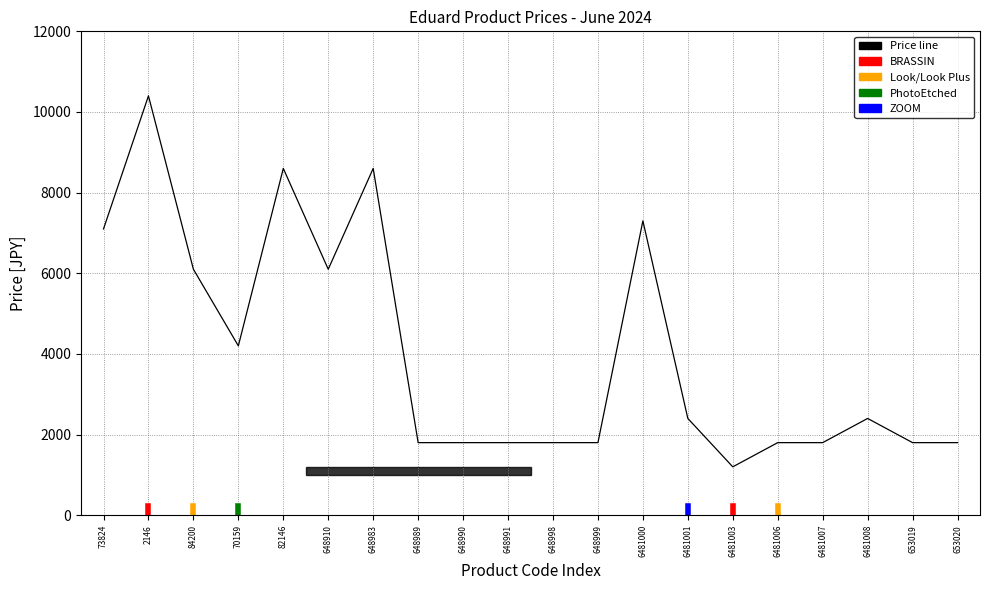

What is the difference between the values at 84200 and 70159?

1900